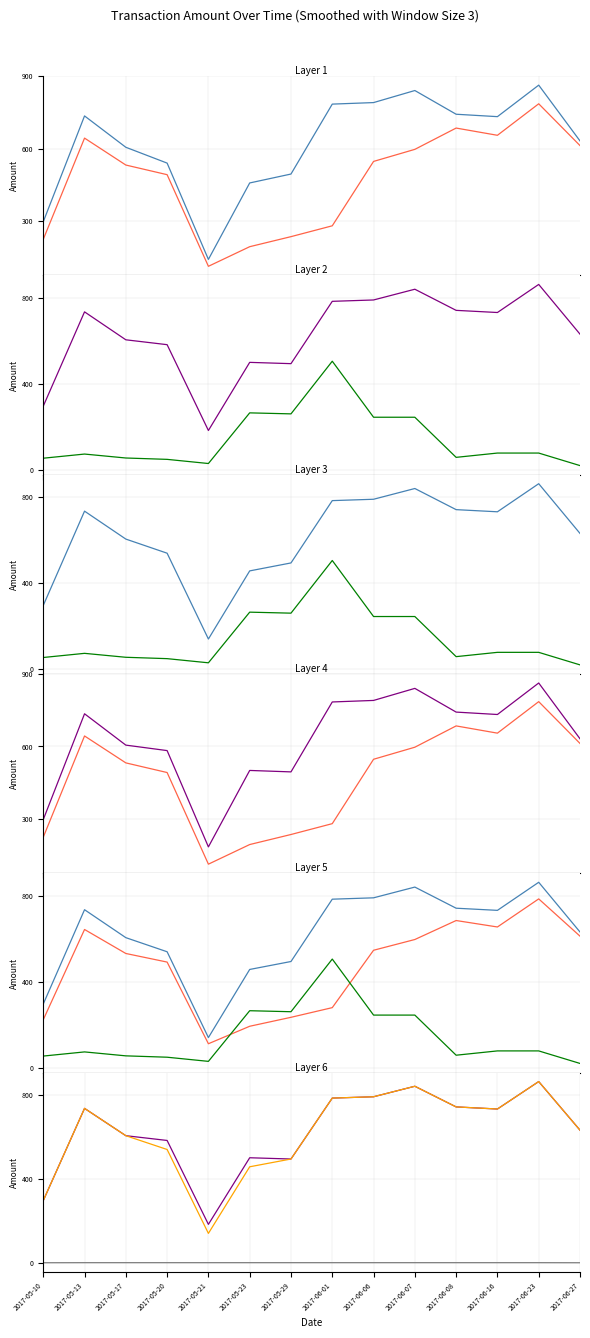

What is the difference between the highest and lowest values at 2017-05-21?

182.3